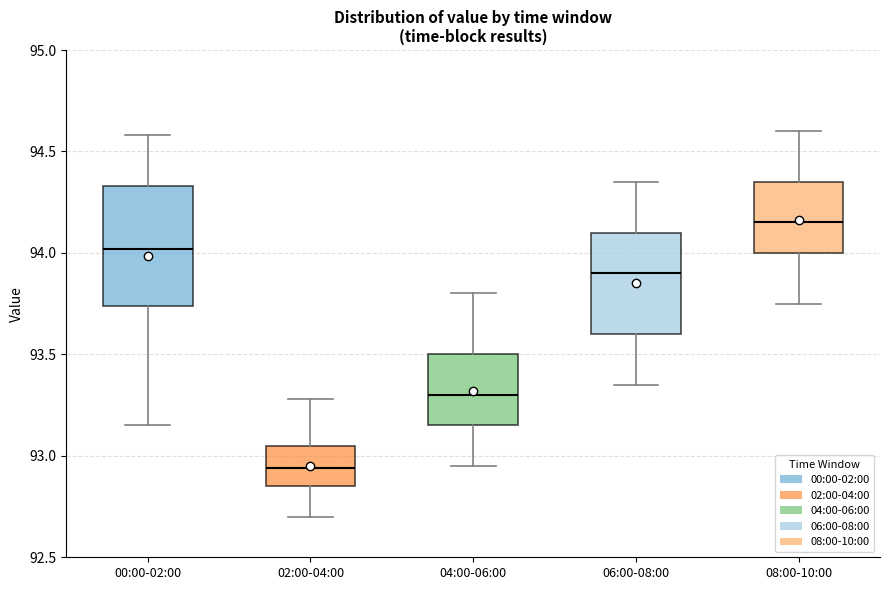

Reading left to right, read every box against the y-axis: the position of its median line, the range the box covers, and the ends of its whiskers. The values are not printed on the chart, so give them approximately, as read against the axis.

00:00-02:00: median 94.00, box 93.75 to 94.35, whiskers 93.15 to 94.60
02:00-04:00: median 92.95, box 92.85 to 93.05, whiskers 92.70 to 93.30
04:00-06:00: median 93.30, box 93.15 to 93.50, whiskers 92.95 to 93.80
06:00-08:00: median 93.90, box 93.60 to 94.10, whiskers 93.35 to 94.35
08:00-10:00: median 94.15, box 94.00 to 94.35, whiskers 93.75 to 94.60